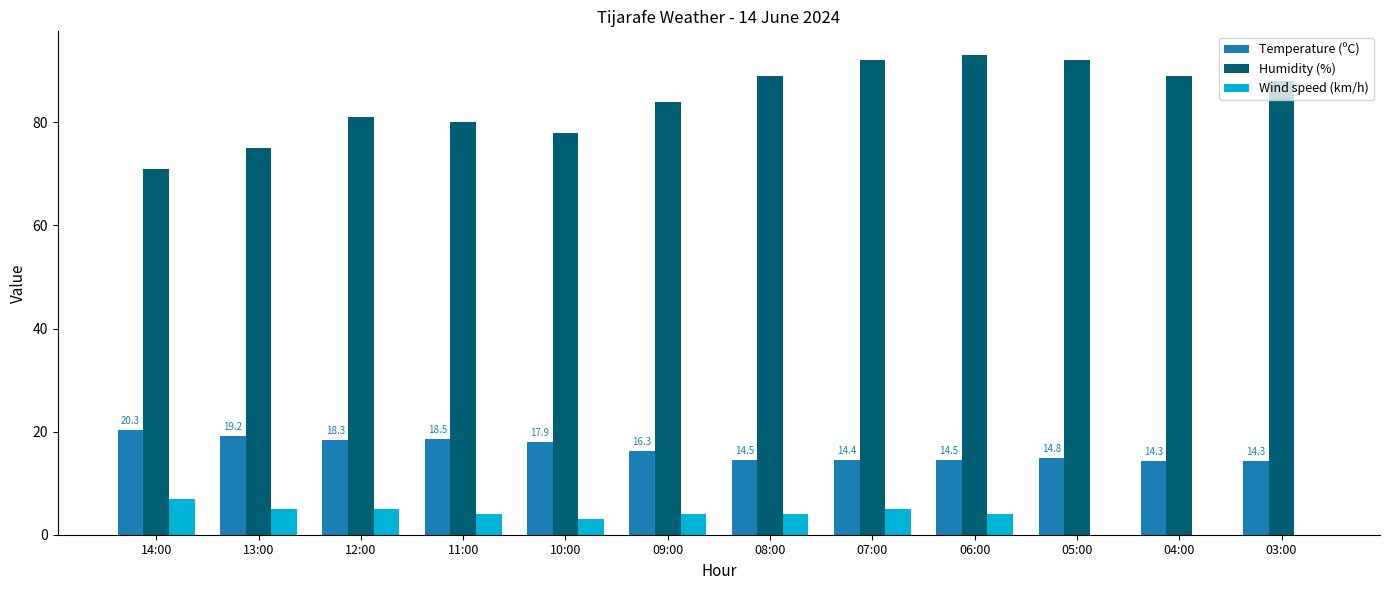

What is the total value across all series at 04:00?

103.3